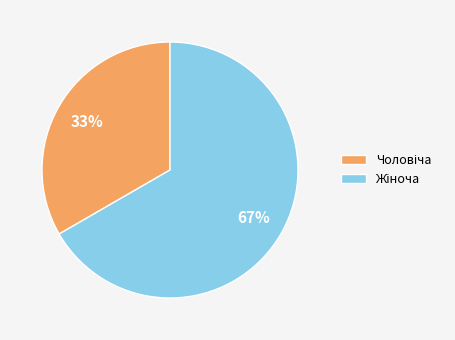

Is there a majority slice in this chart?

Yes